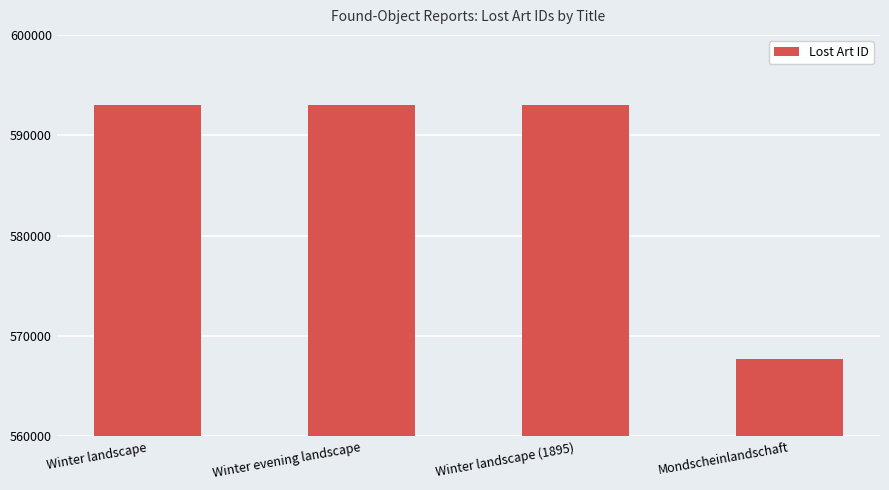

How many data points does each series have?

4